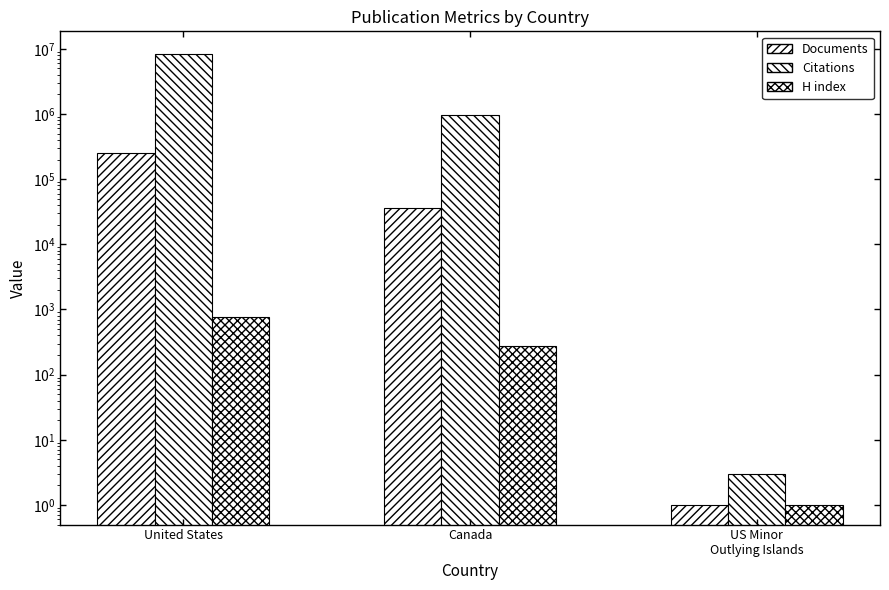

At which label does Citations first exceed 967426?

United States